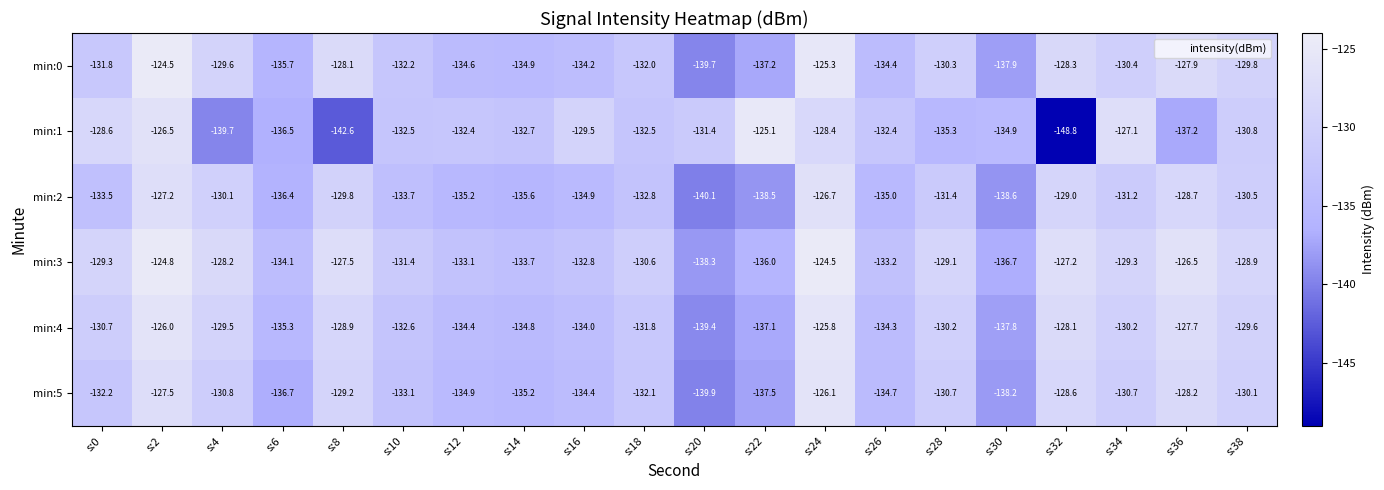

Which category has the lowest value across all series?

s:32